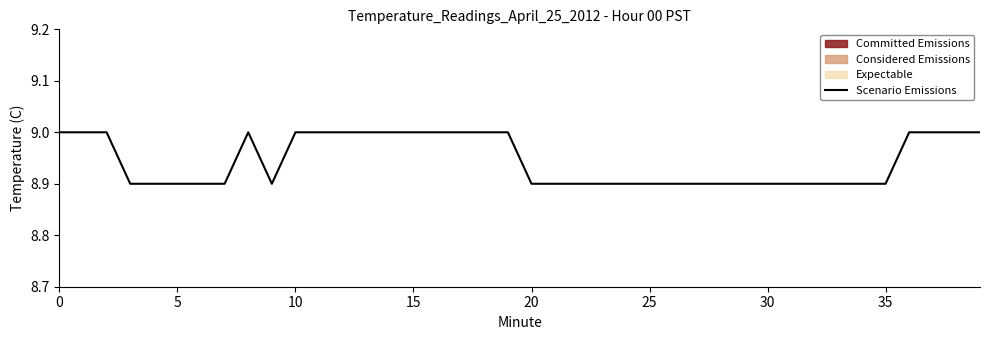

What is the smallest value displayed?

8.9